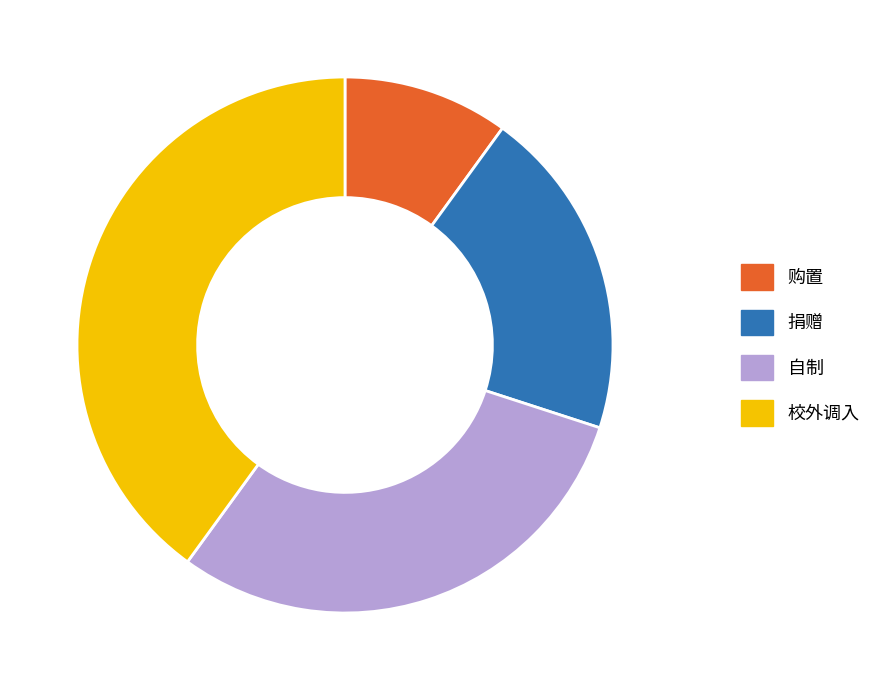

How many slices are in this pie chart?

4